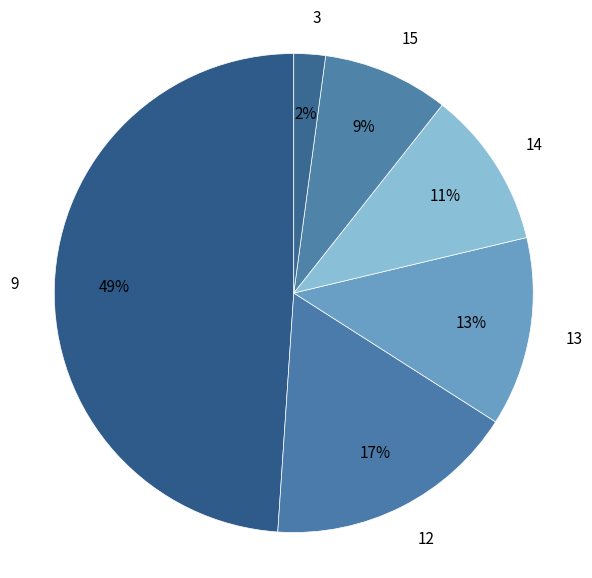

Is it true that 9 is 1% of the pie?

False